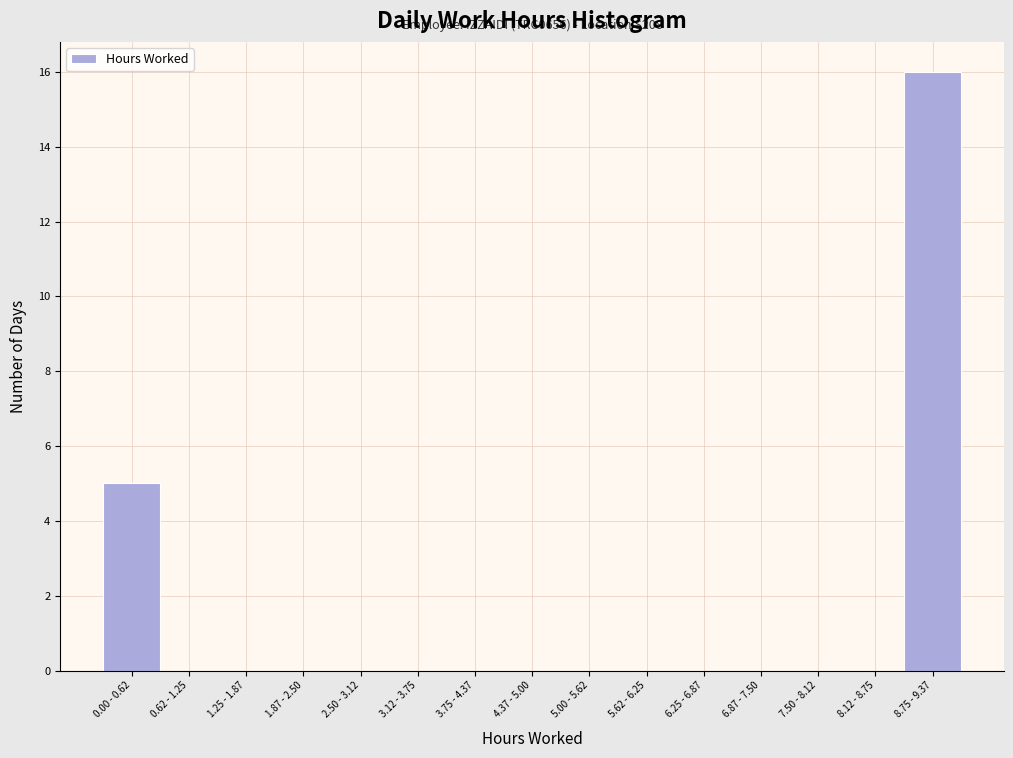

Reading right to left, extract all data points from this chart.

8.75 - 9.37=16	8.12 - 8.75=0	7.50 - 8.12=0	6.87 - 7.50=0	6.25 - 6.87=0	5.62 - 6.25=0	5.00 - 5.62=0	4.37 - 5.00=0	3.75 - 4.37=0	3.12 - 3.75=0	2.50 - 3.12=0	1.87 - 2.50=0	1.25 - 1.87=0	0.62 - 1.25=0	0.00 - 0.62=5